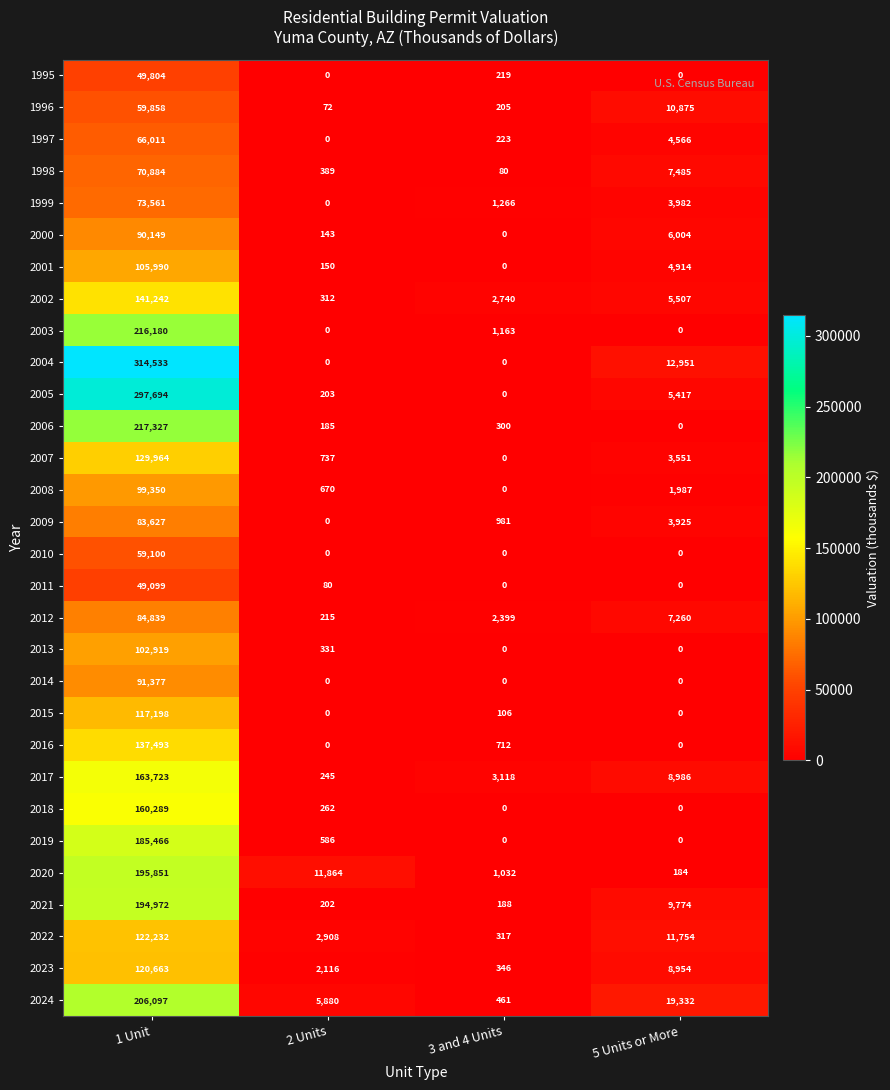

Which series has the largest range (max minus min)?

2004